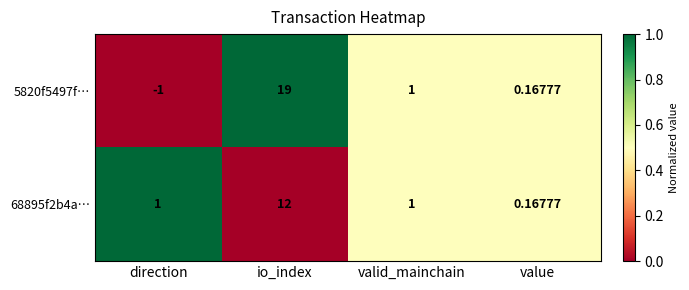

How many series are shown in this chart?

2